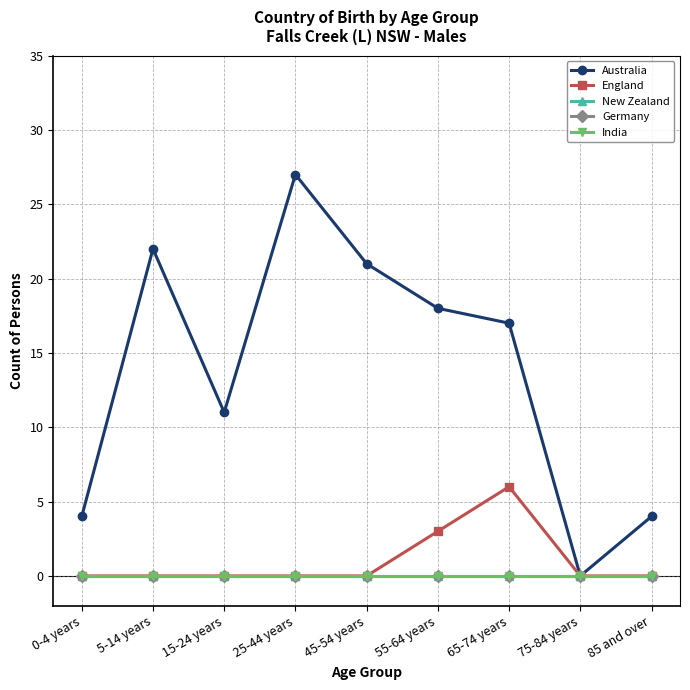

Does the chart have visible grid lines?

Yes